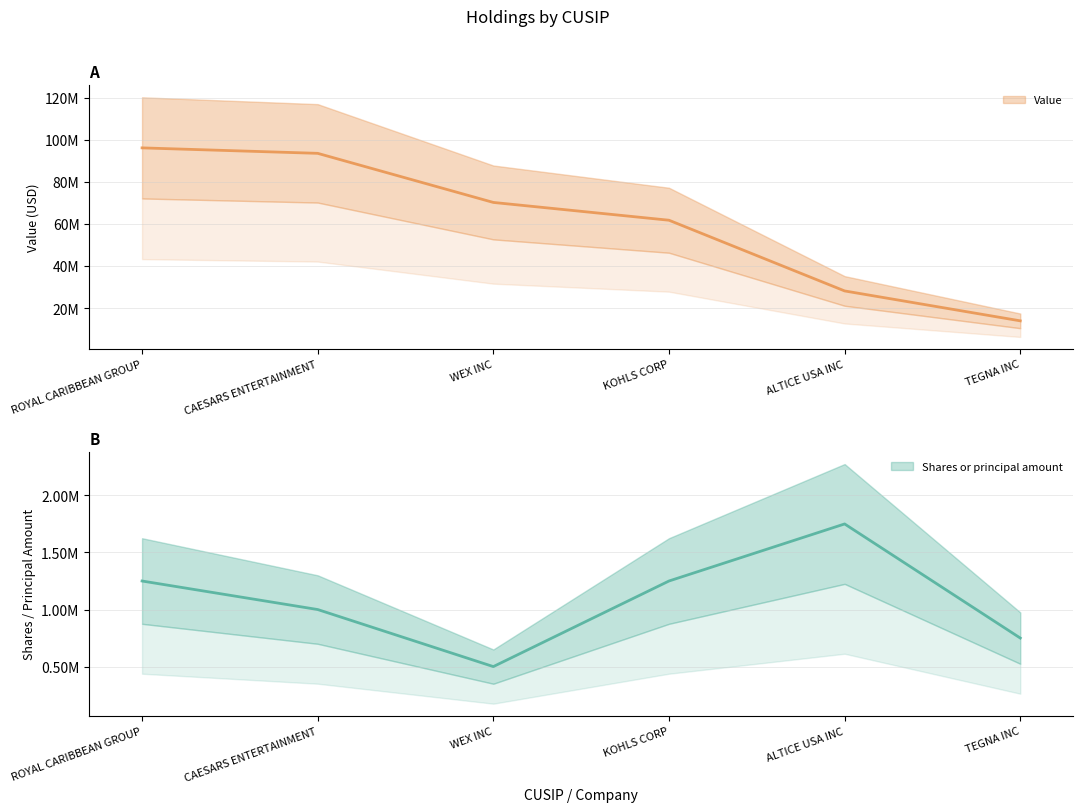

Rank the categories by Value value from lowest to highest.

TEGNA INC, ALTICE USA INC, KOHLS CORP, WEX INC, CAESARS ENTERTAINMENT, ROYAL CARIBBEAN GROUP